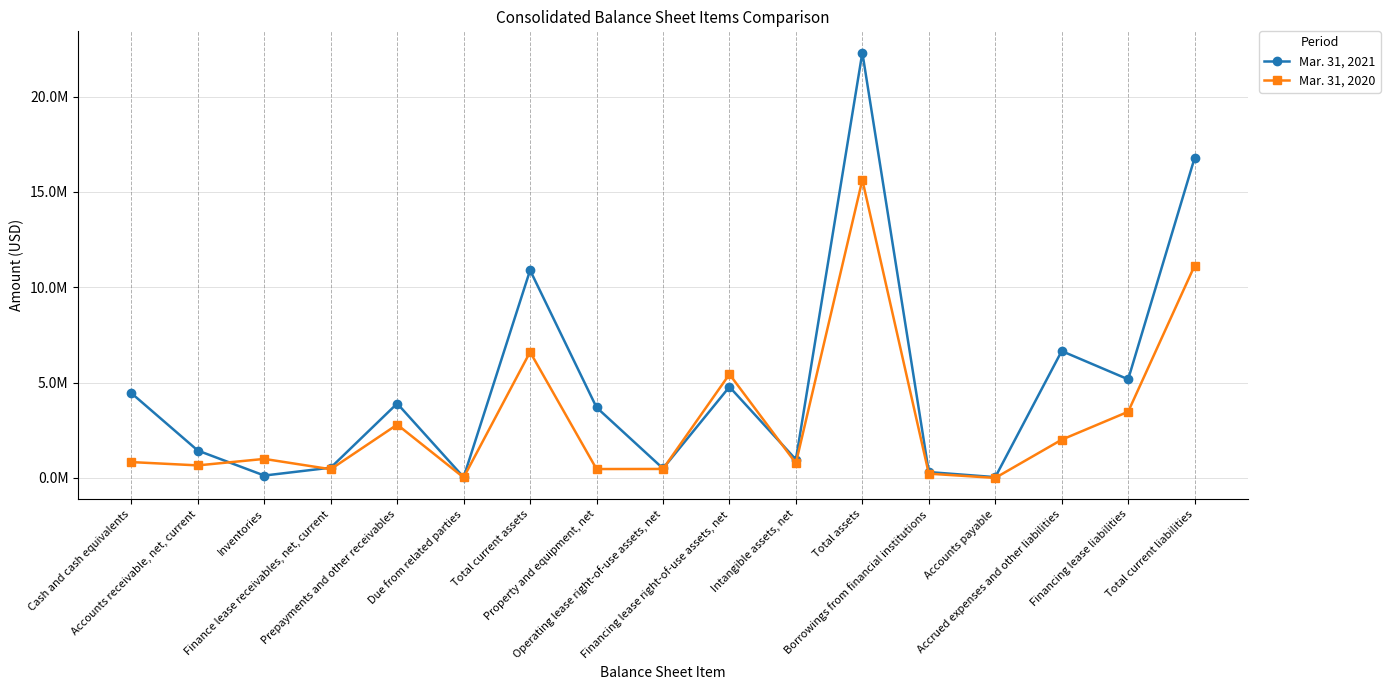

List the labels in order of Mar. 31, 2020 value, smallest first.

Accounts payable, Due from related parties, Borrowings from financial institutions, Finance lease receivables, net, current, Property and equipment, net, Operating lease right-of-use assets, net, Accounts receivable, net, current, Intangible assets, net, Cash and cash equivalents, Inventories, Accrued expenses and other liabilities, Prepayments and other receivables, Financing lease liabilities, Financing lease right-of-use assets, net, Total current assets, Total current liabilities, Total assets